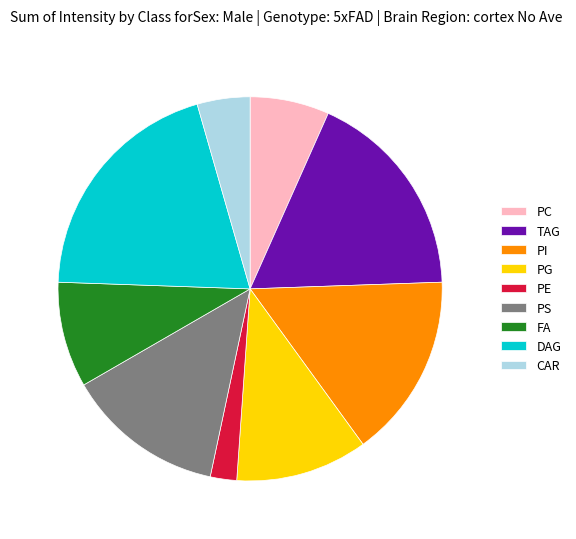

Rank the categories by value from highest to lowest.

DAG, TAG, PI, PS, PG, FA, PC, CAR, PE